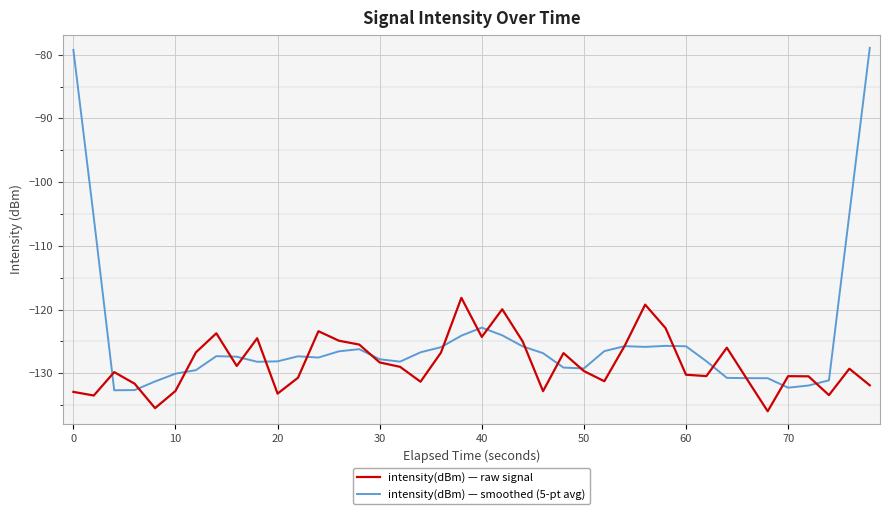

Rank the series by their average value, from highest to lowest.

intensity(dBm) — smoothed (5-pt avg), intensity(dBm) — raw signal